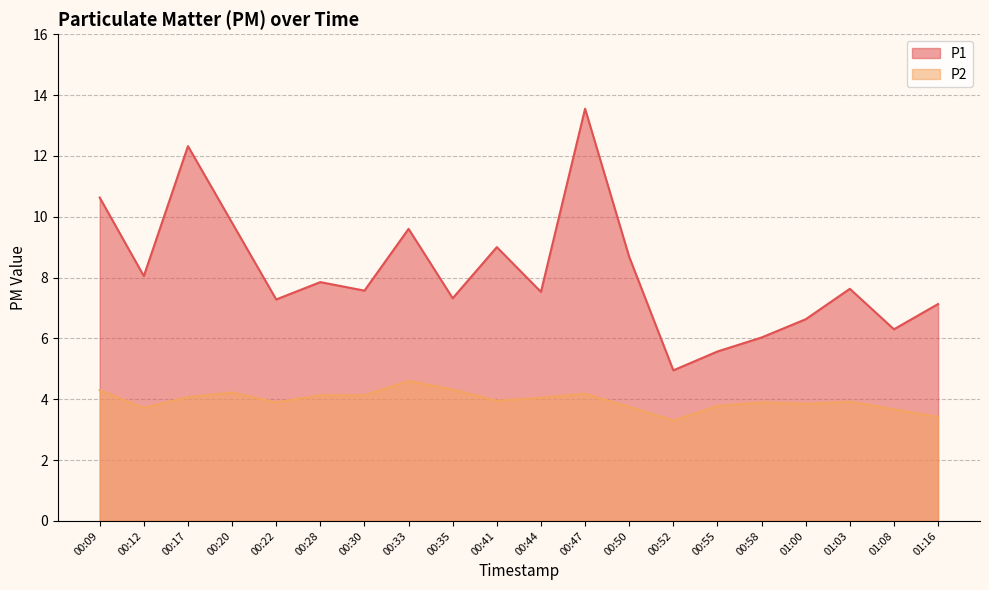

Which category has the highest value in the P2 series?

00:33